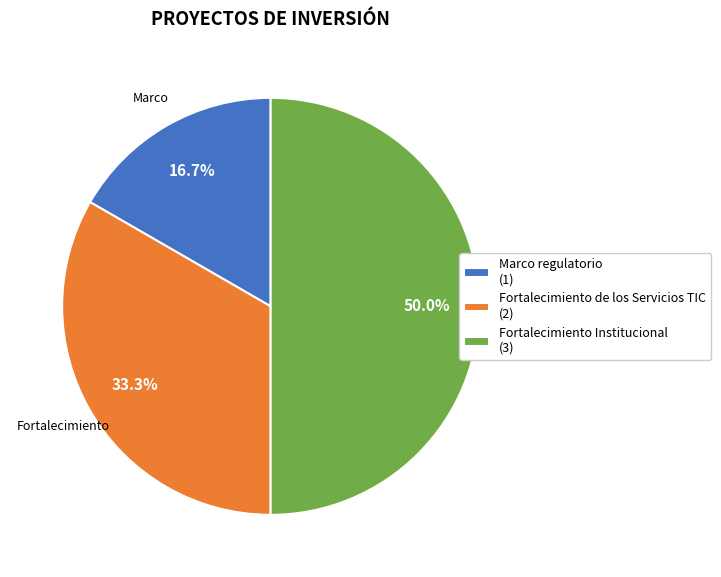

To the nearest percent, what is the difference between the largest and smallest slice percentages?

33%